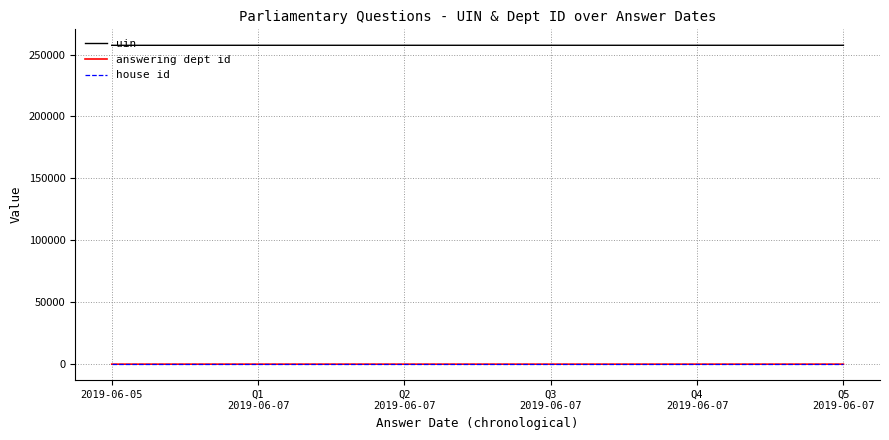

What is the average value of the uin series?

257445